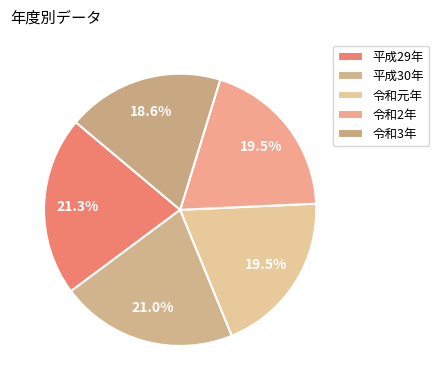

Does 令和元年 account for over 50% of the chart?

No